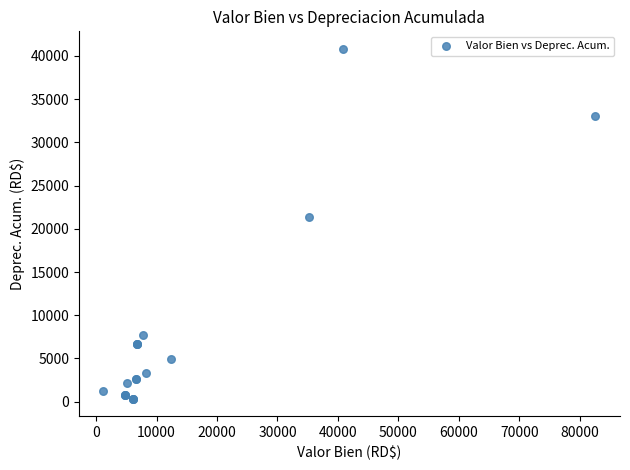

What Y value in the scatter plot is closest to 20593?

21390.8